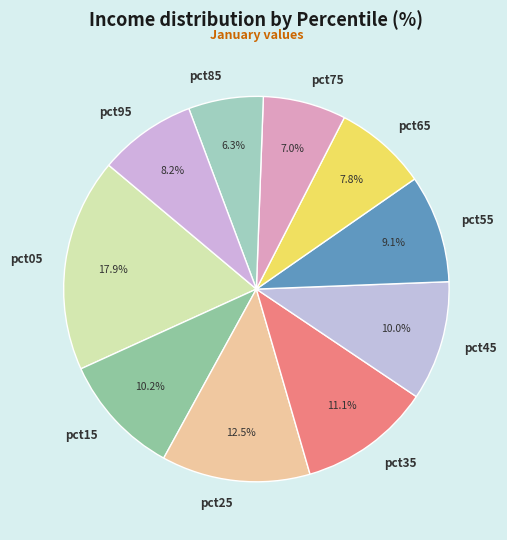

What percentage is NOT represented by pct45?

90.0%